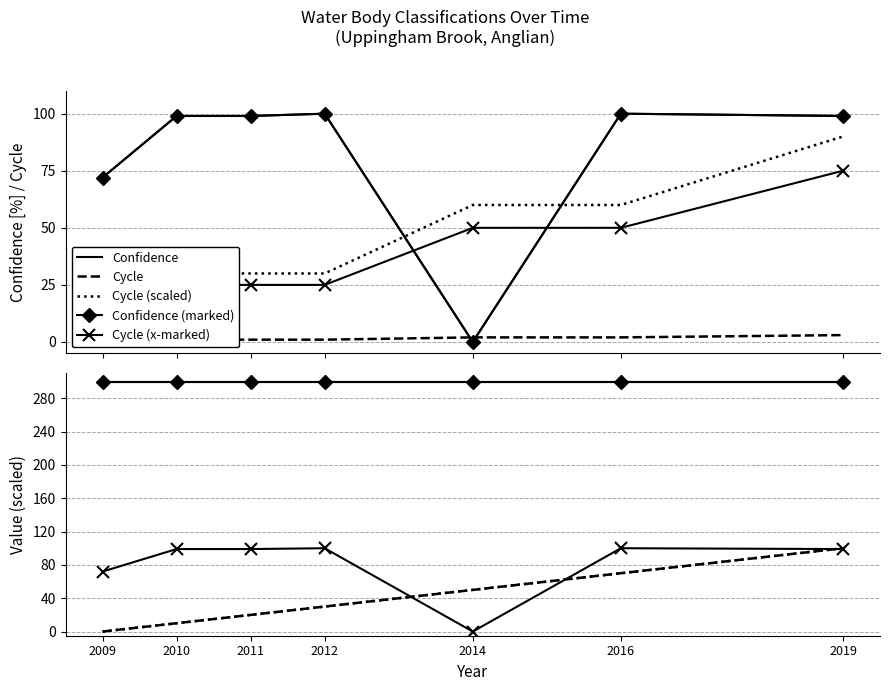

How many Year values are between 10 and 70?

5